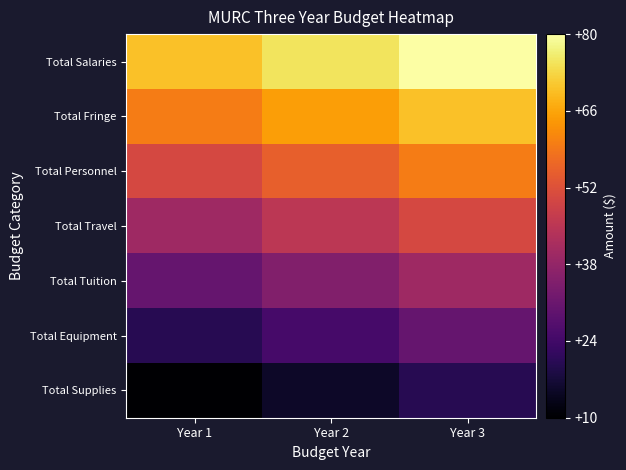

Reading left to right, what are all the values shown in this chart?

Total Salaries: Year 1=70	Year 2=75	Year 3=80
Total Fringe: Year 1=60	Year 2=65	Year 3=70
Total Personnel: Year 1=50	Year 2=55	Year 3=60
Total Travel: Year 1=40	Year 2=45	Year 3=50
Total Tuition: Year 1=30	Year 2=35	Year 3=40
Total Equipment: Year 1=20	Year 2=25	Year 3=30
Total Supplies: Year 1=10	Year 2=15	Year 3=20